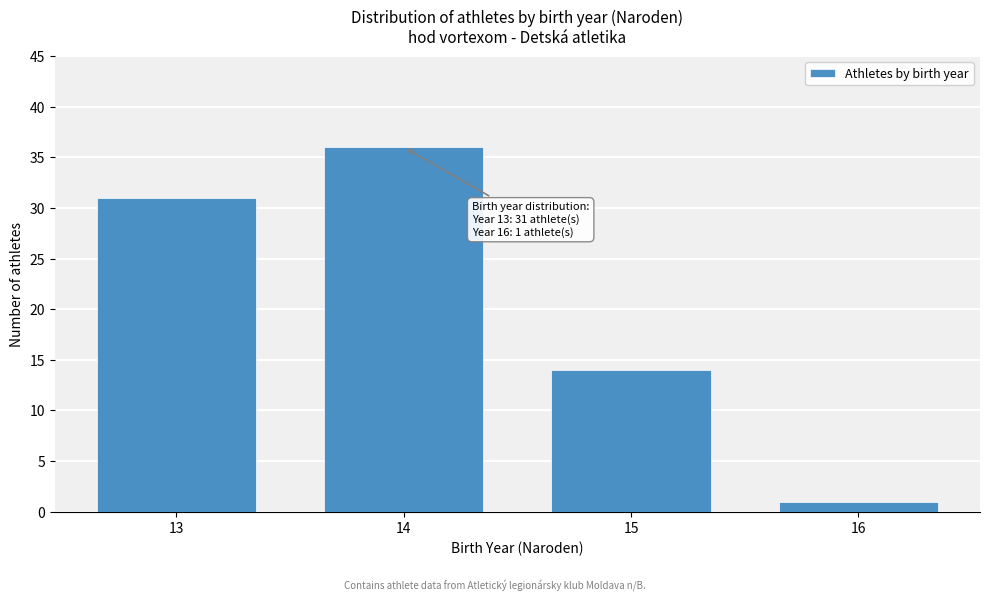

Reading left to right, transcribe all the data shown in this chart.

13=31	14=36	15=14	16=1